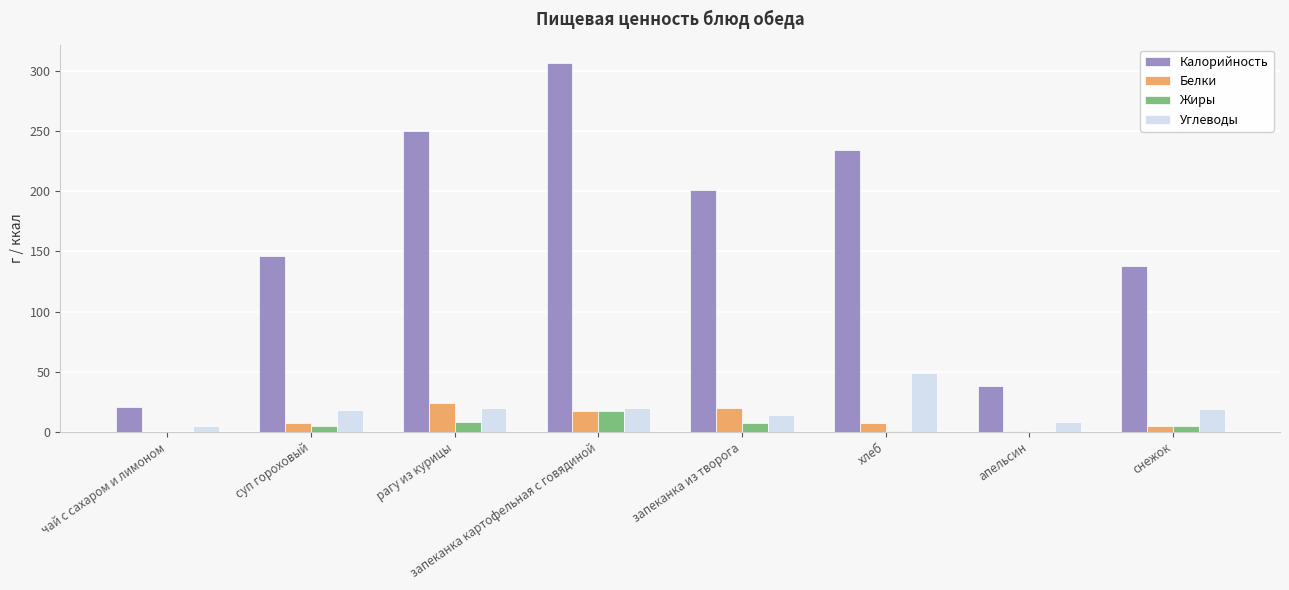

Is the value of Белки at апельсин greater than the value of Углеводы at запеканка картофельная с говядиной?

No